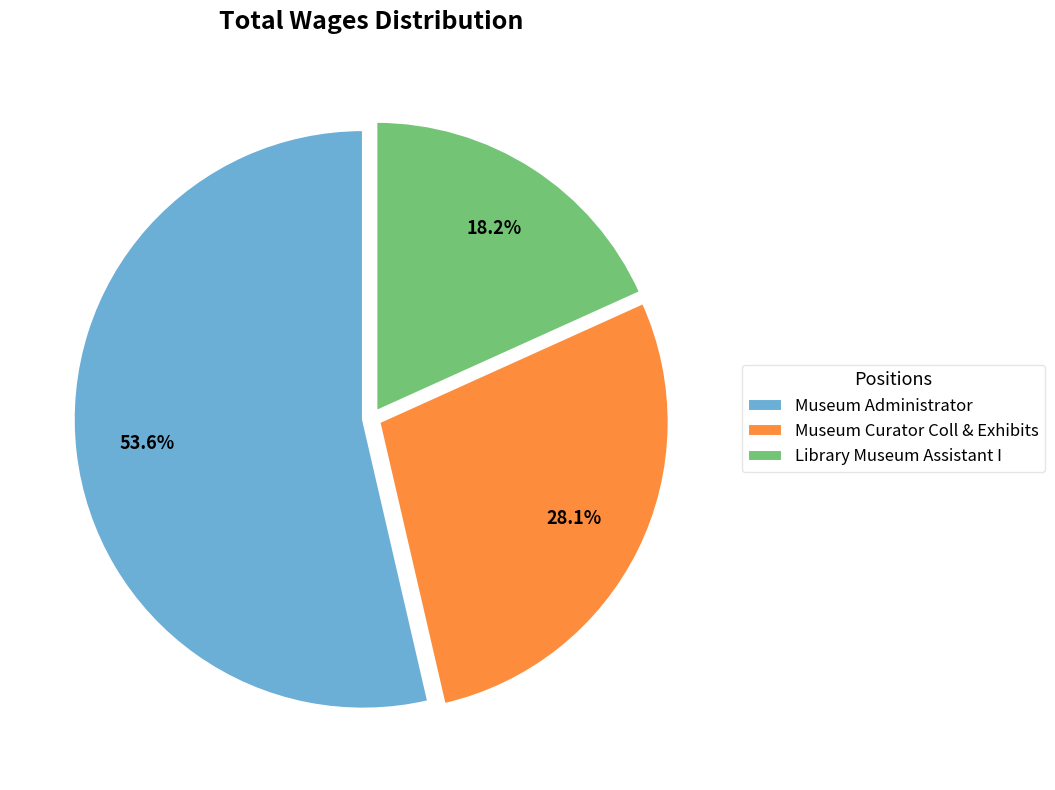

Rank the categories by value from lowest to highest.

Library Museum Assistant I, Museum Curator Coll & Exhibits, Museum Administrator